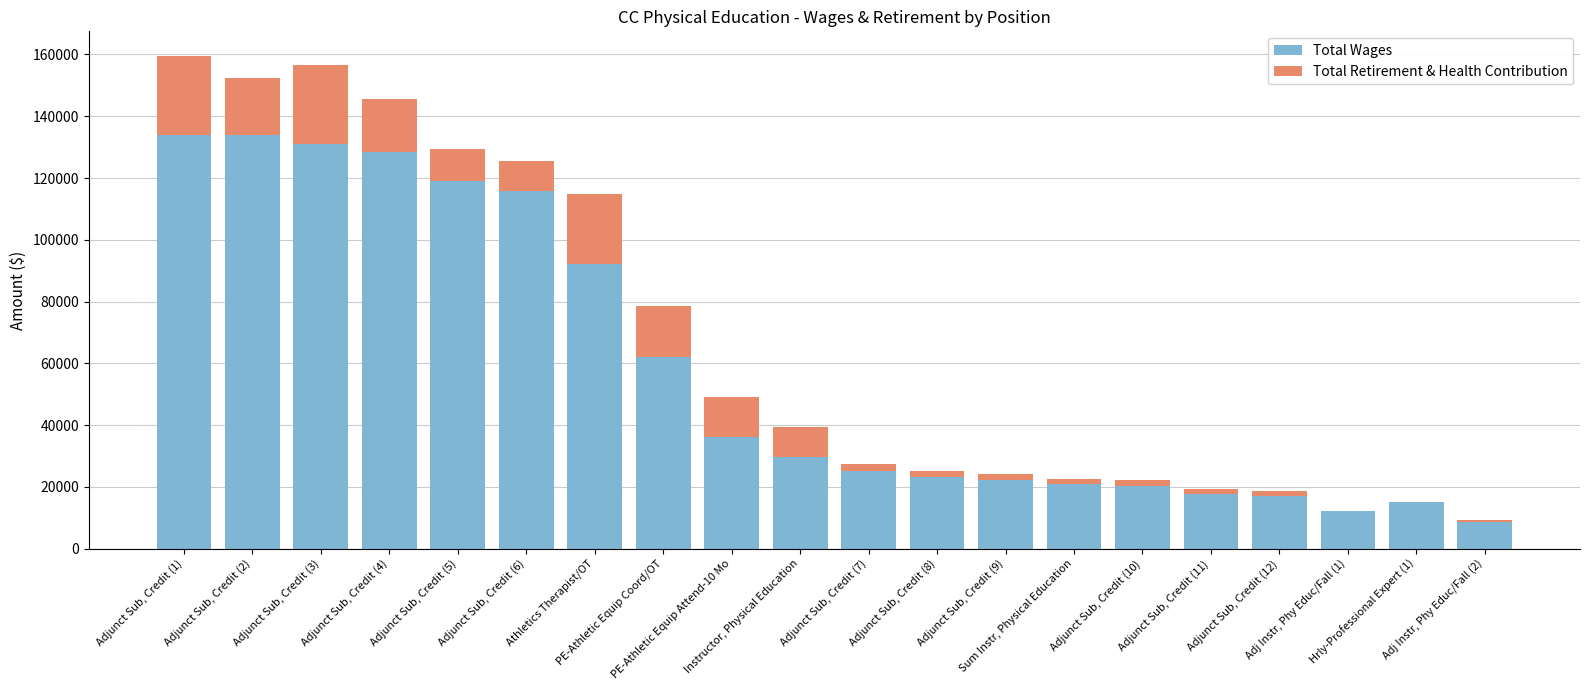

Count the number of data series in this chart.

2